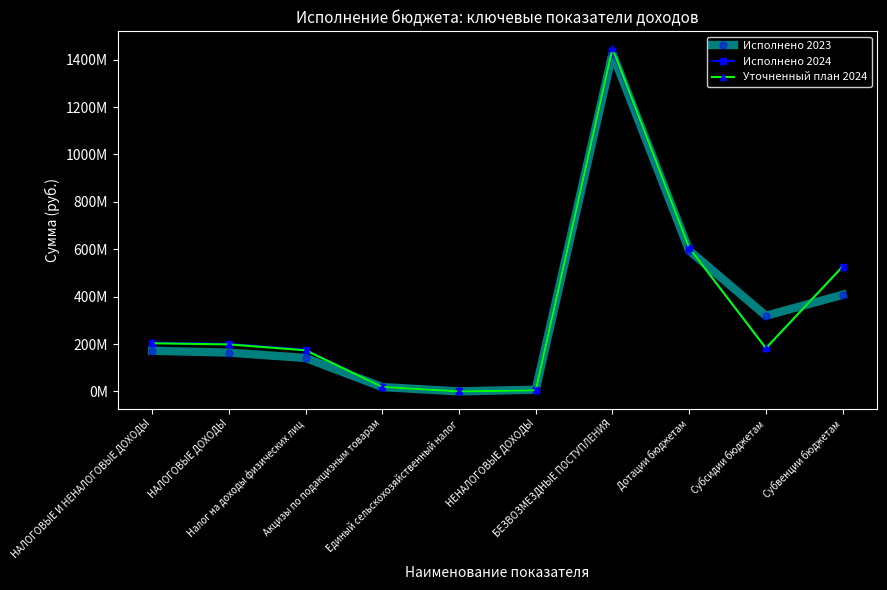

Reading right to left, extract all data points from this chart.

Исполнено 2023: Субвенции бюджетам=408139883.1	Субсидии бюджетам=319661165.2	Дотации бюджетам=594827889.4	БЕЗВОЗМЕЗДНЫЕ ПОСТУПЛЕНИЯ=1425760221.5	НЕНАЛОГОВЫЕ ДОХОДЫ=7767708.2	Единый сельскохозяйственный налог=446379.0	Акцизы по подакцизным товарам=18603806.2	Налог на доходы физических лиц=141476692.1	НАЛОГОВЫЕ ДОХОДЫ=164141429.3	НАЛОГОВЫЕ И НЕНАЛОГОВЫЕ ДОХОДЫ=171909137.5
Исполнено 2024: Субвенции бюджетам=526029710.4	Субсидии бюджетам=182791066.8	Дотации бюджетам=606385098.0	БЕЗВОЗМЕЗДНЫЕ ПОСТУПЛЕНИЯ=1438612088.6	НЕНАЛОГОВЫЕ ДОХОДЫ=5163620.1	Единый сельскохозяйственный налог=223950.7	Акцизы по подакцизным товарам=19408842.4	Налог на доходы физических лиц=176109487.3	НАЛОГОВЫЕ ДОХОДЫ=200782489.9	НАЛОГОВЫЕ И НЕНАЛОГОВЫЕ ДОХОДЫ=205946110.0
Уточненный план 2024: Субвенции бюджетам=527098643.8	Субсидии бюджетам=182875965.2	Дотации бюджетам=606385098.0	БЕЗВОЗМЕЗДНЫЕ ПОСТУПЛЕНИЯ=1447244033.2	НЕНАЛОГОВЫЕ ДОХОДЫ=4918000.0	Единый сельскохозяйственный налог=224000.0	Акцизы по подакцизным товарам=19409000.0	Налог на доходы физических лиц=173941000.0	НАЛОГОВЫЕ ДОХОДЫ=198585000.0	НАЛОГОВЫЕ И НЕНАЛОГОВЫЕ ДОХОДЫ=203503000.0